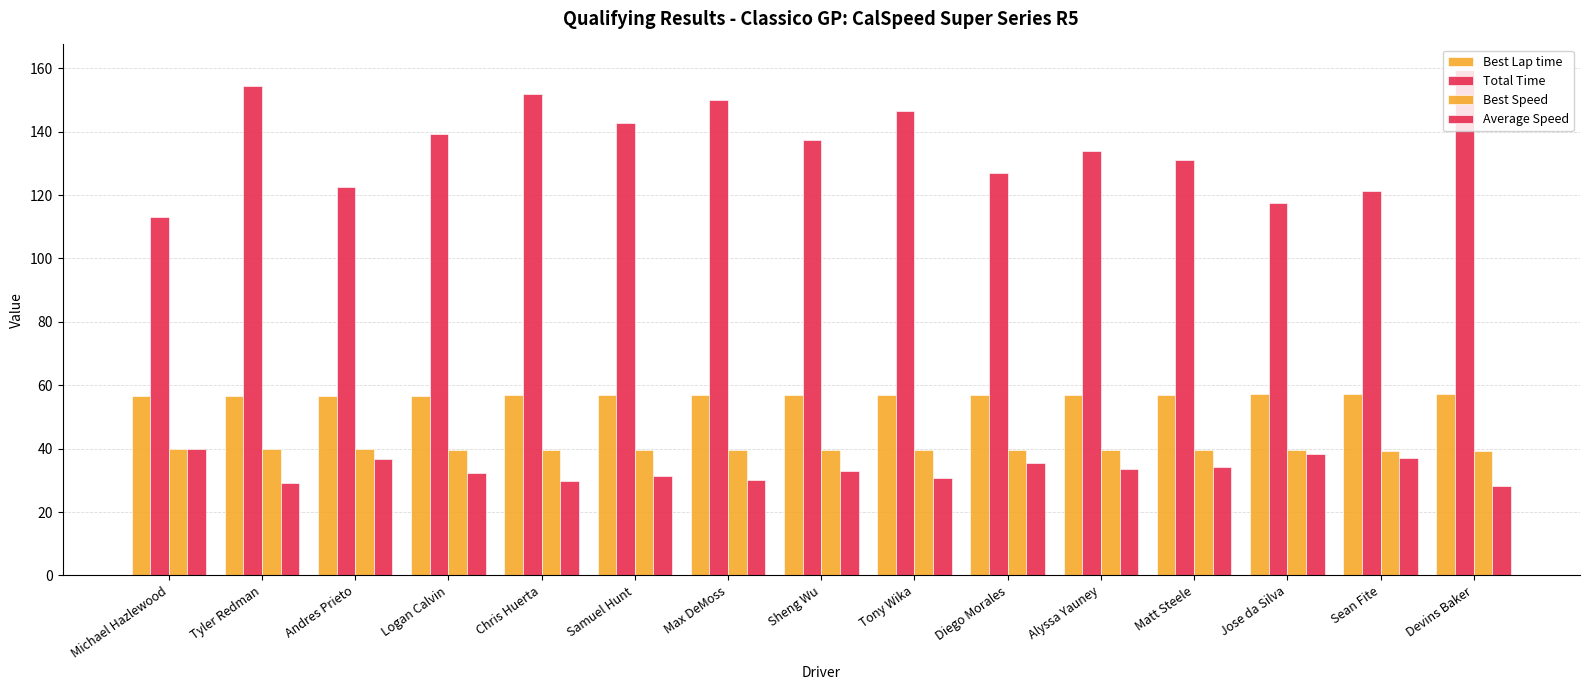

Which label corresponds to the largest value in the chart?

Devins Baker